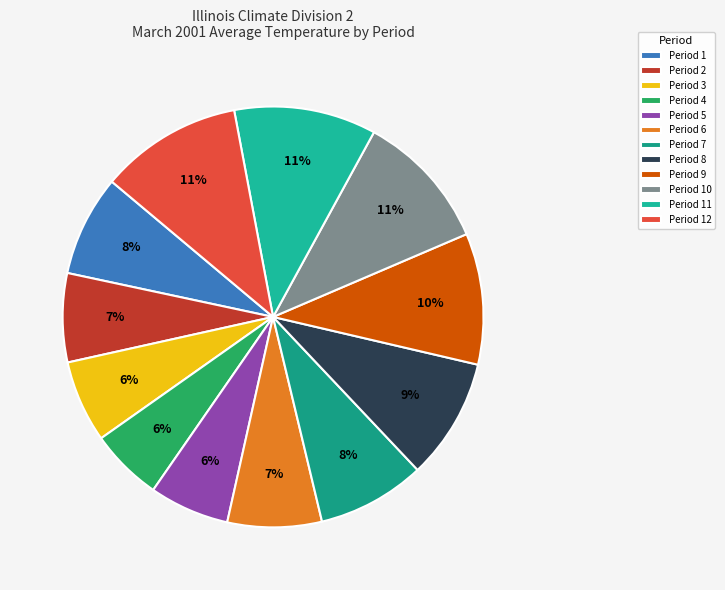

How many segments does this pie chart have?

12